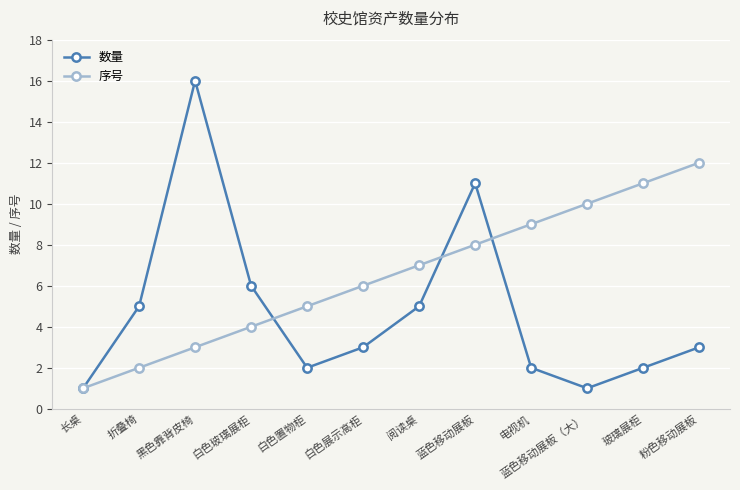

Which series has the largest total across all categories?

序号